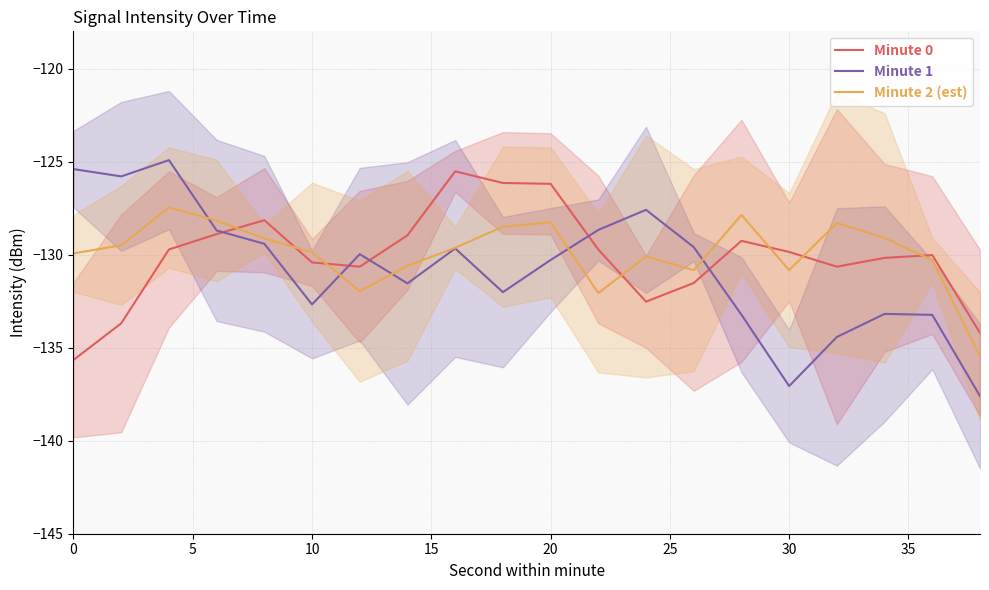

True or false: Minute 2 (est) and Minute 0 cross at least once.

True